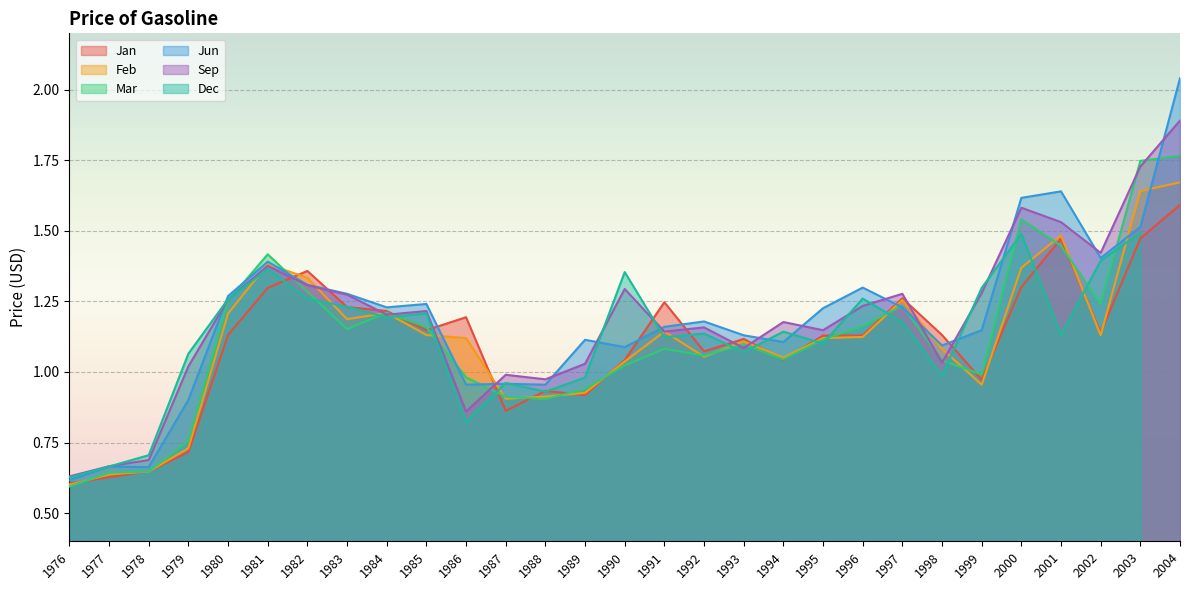

Where is Sep nearest to the value 1?

1987